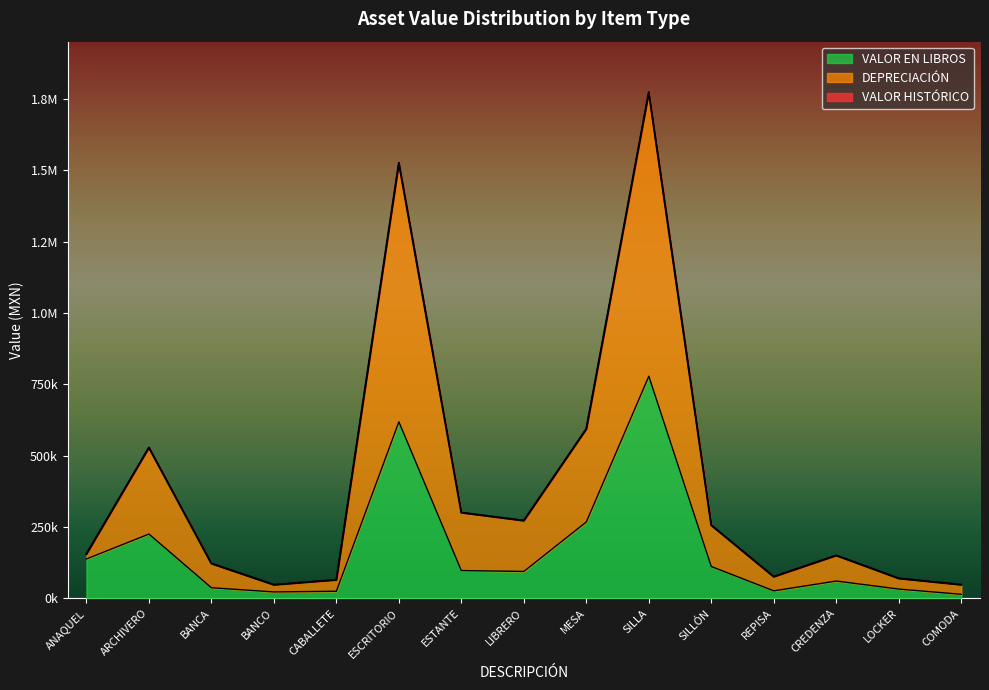

How many data points in VALOR HISTÓRICO are above 155260?

8